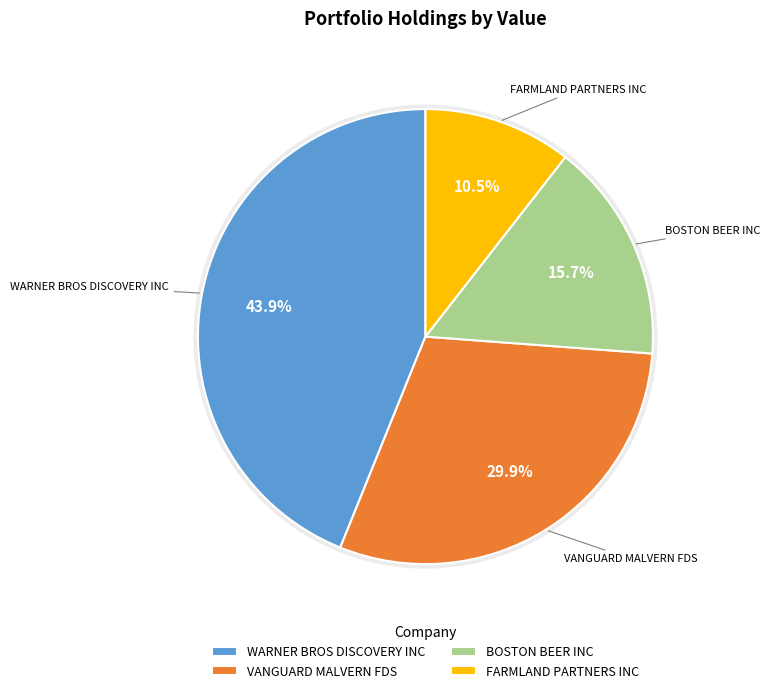

Is it true that WARNER BROS DISCOVERY INC is 50% of the pie?

False